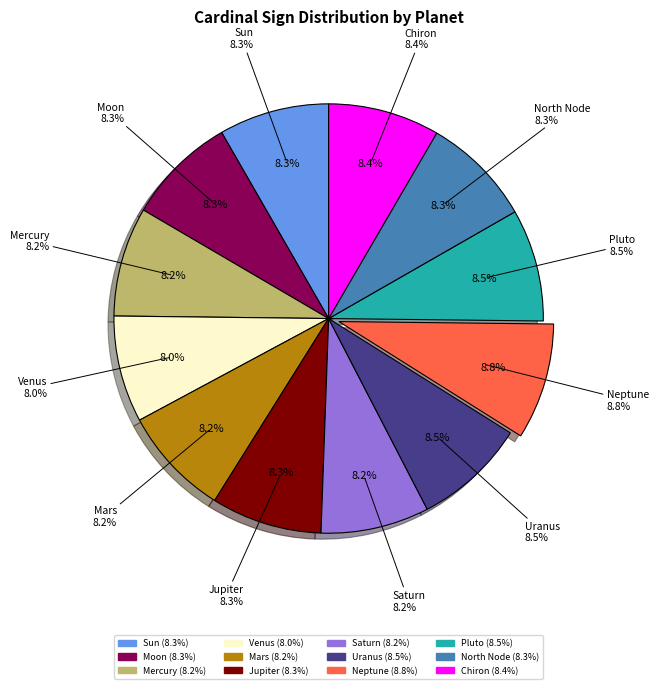

Approximately how many times larger is the value at Jupiter compared to Uranus?

1.0